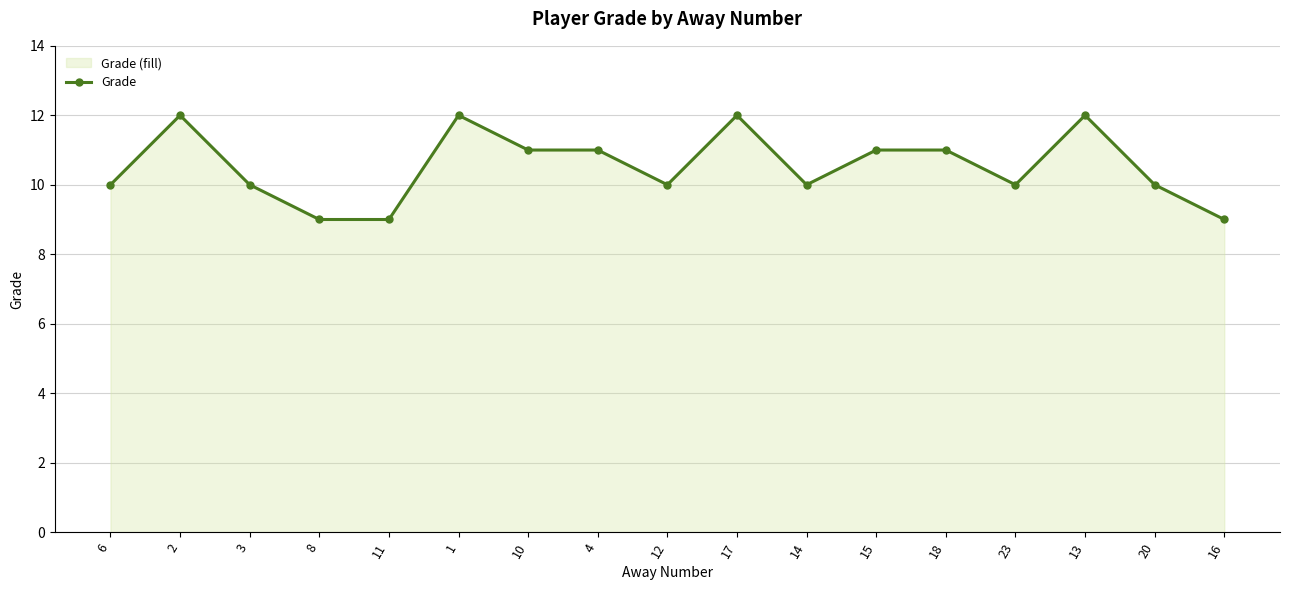

Reading right to left, transcribe all the data shown in this chart.

16=9	20=10	13=12	23=10	18=11	15=11	14=10	17=12	12=10	4=11	10=11	1=12	11=9	8=9	3=10	2=12	6=10